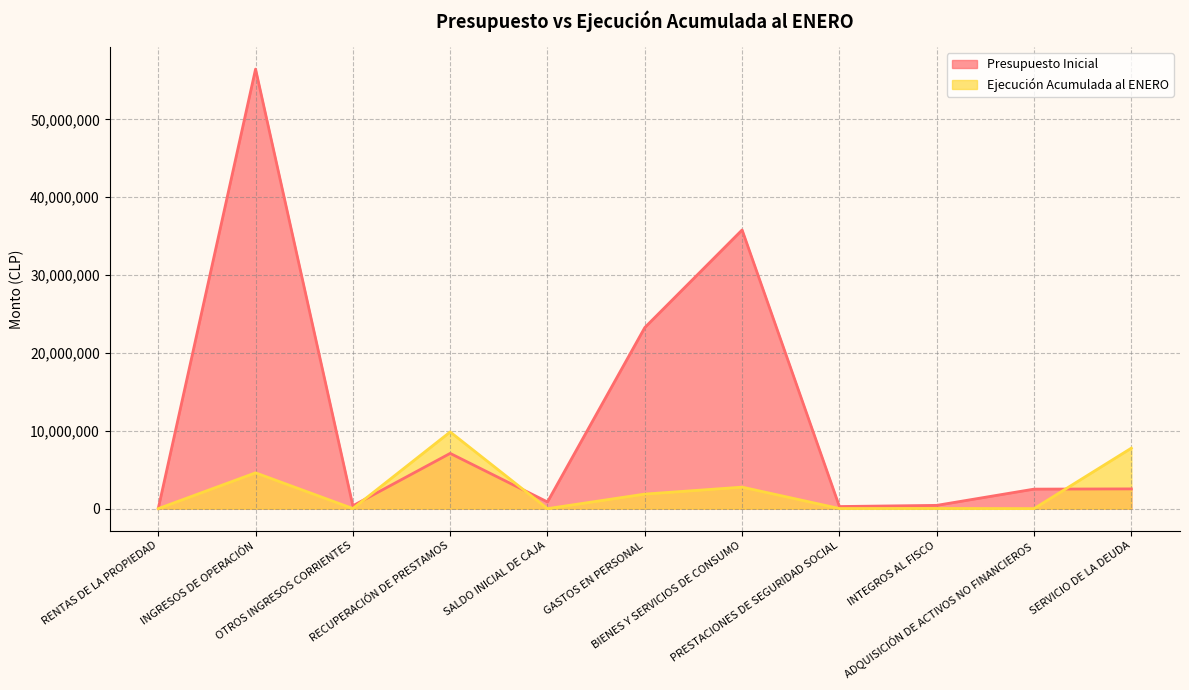

Reading left to right, extract all data points from this chart.

Presupuesto Inicial: RENTAS DE LA PROPIEDAD=6359	INGRESOS DE OPERACIÓN=56463563	OTROS INGRESOS CORRIENTES=368716	RECUPERACIÓN DE PRESTAMOS=7099922	SALDO INICIAL DE CAJA=863085	GASTOS EN PERSONAL=23263478	BIENES Y SERVICIOS DE CONSUMO=35801028	PRESTACIONES DE SEGURIDAD SOCIAL=270590	INTEGROS AL FISCO=420961	ADQUISICIÓN DE ACTIVOS NO FINANCIEROS=2508088	SERVICIO DE LA DEUDA=2537500
Ejecución Acumulada al ENERO: RENTAS DE LA PROPIEDAD=26	INGRESOS DE OPERACIÓN=4601284	OTROS INGRESOS CORRIENTES=12942	RECUPERACIÓN DE PRESTAMOS=9853281	SALDO INICIAL DE CAJA=0	GASTOS EN PERSONAL=1869463	BIENES Y SERVICIOS DE CONSUMO=2763392	PRESTACIONES DE SEGURIDAD SOCIAL=16673	INTEGROS AL FISCO=22243	ADQUISICIÓN DE ACTIVOS NO FINANCIEROS=5800	SERVICIO DE LA DEUDA=7773986